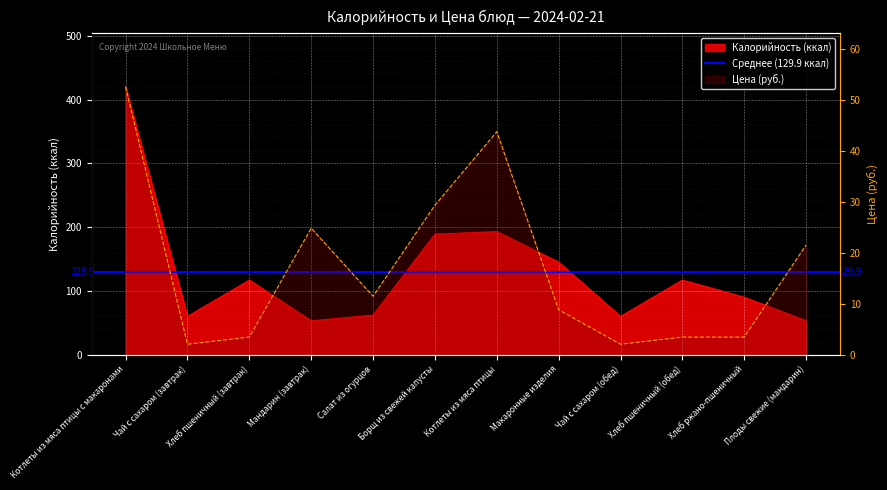

Reading left to right, transcribe all the data shown in this chart.

Калорийность: Котлеты из мяса птицы с макаронами=420.0	Чай с сахаром (завтрак)=60.0	Хлеб пшеничный (завтрак)=117.0	Мандарин (завтрак)=53.0	Салат из огурцов=62.0	Борщ из свежей капусты=189.0	Котлеты из мяса птицы=193.0	Макаронные изделия=145.0	Чай с сахаром (обед)=60.0	Хлеб пшеничный (обед)=117.0	Хлеб ржано-пшеничный=90.0	Плоды свежие (мандарин)=53.0
Цена: Котлеты из мяса птицы с макаронами=52.6	Чай с сахаром (завтрак)=2.0	Хлеб пшеничный (завтрак)=3.5	Мандарин (завтрак)=24.9	Салат из огурцов=11.5	Борщ из свежей капусты=29.4	Котлеты из мяса птицы=43.8	Макаронные изделия=8.8	Чай с сахаром (обед)=2.0	Хлеб пшеничный (обед)=3.5	Хлеб ржано-пшеничный=3.5	Плоды свежие (мандарин)=21.6